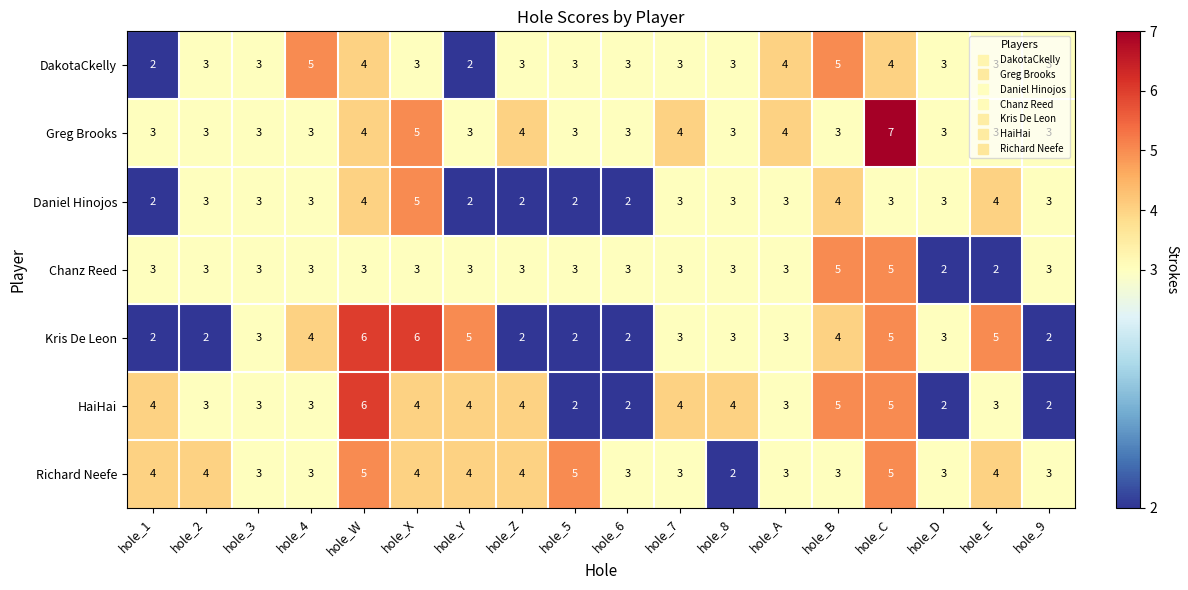

What is the total value across all series at hole_9?

19